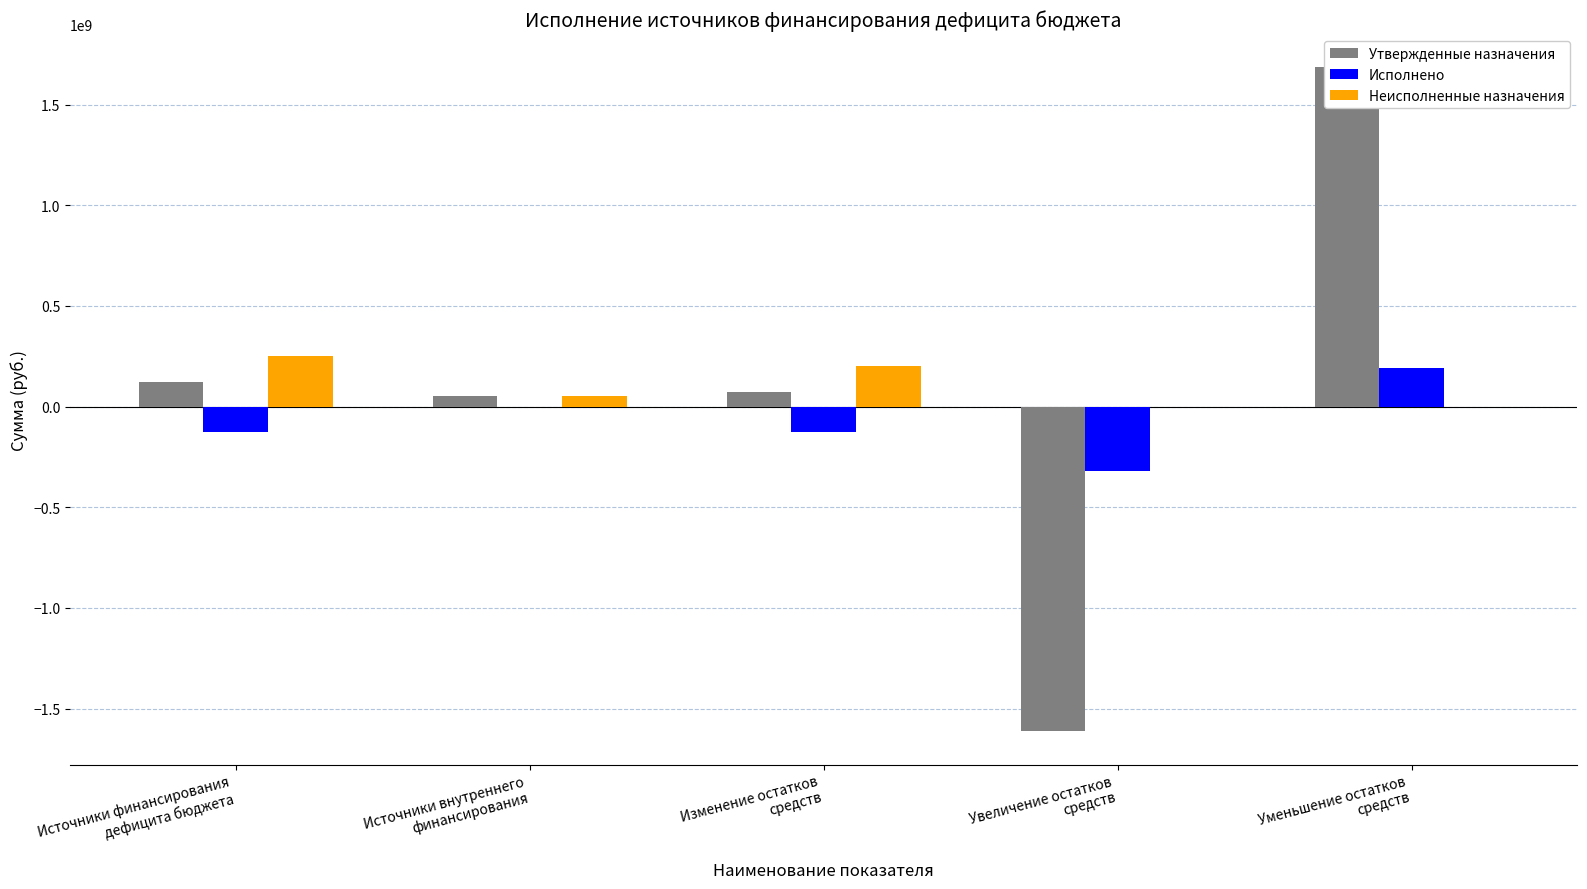

What is the difference between the second highest and second lowest values in the Утвержденные назначения series?

71992045.9